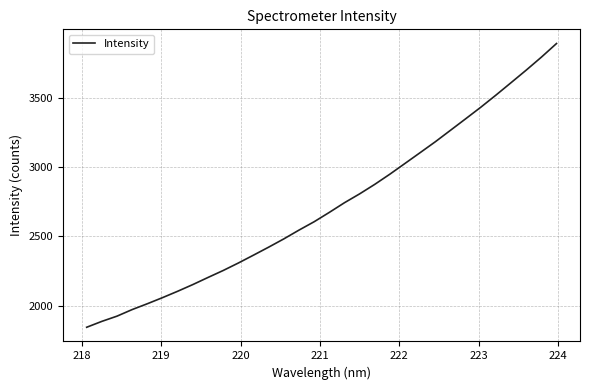

What is the minimum value shown in the chart?

1842.9